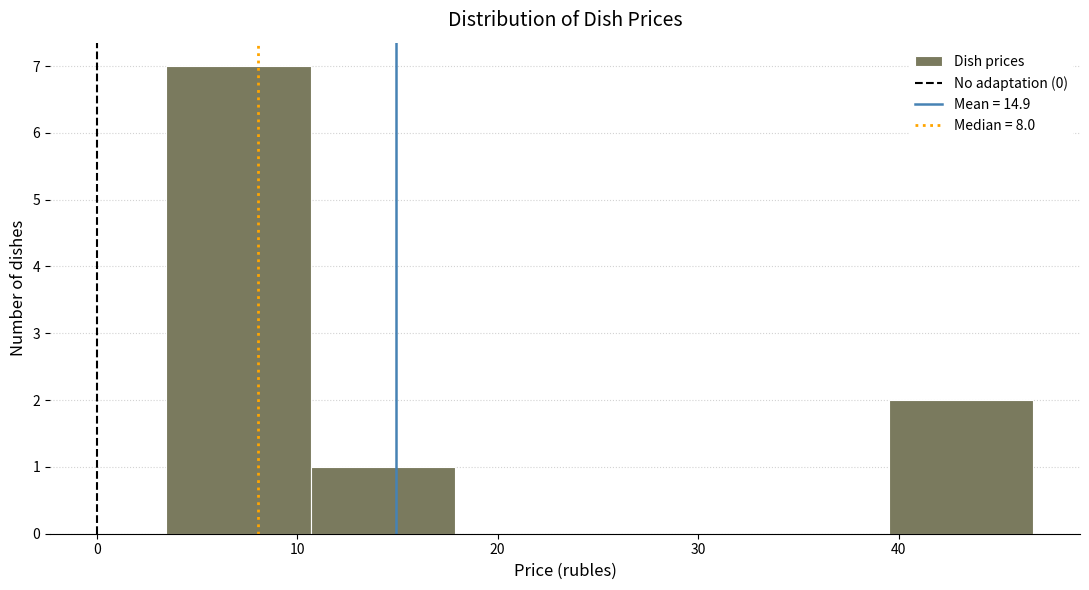

Reading left to right, transcribe this chart: for each bar, give the range it covers on the x-axis and its height. Neither the bar edges nor the heights are printed on the chart, so give them approximately, as read against the axes.

3 to 11: 7
11 to 18: 1
18 to 25: 0
25 to 32: 0
32 to 40: 0
40 to 47: 2